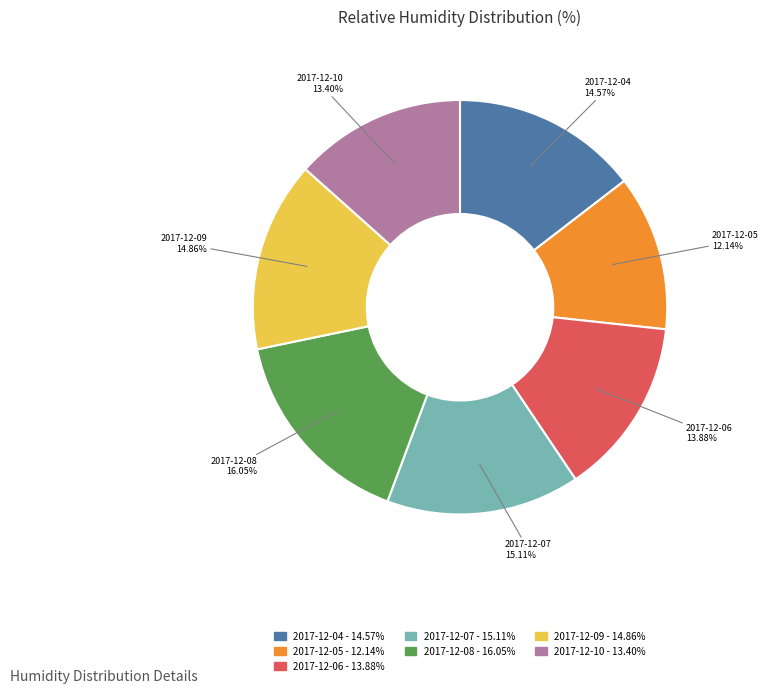

Approximately how many times larger is the value at 2017-12-09 compared to 2017-12-04?

1.0